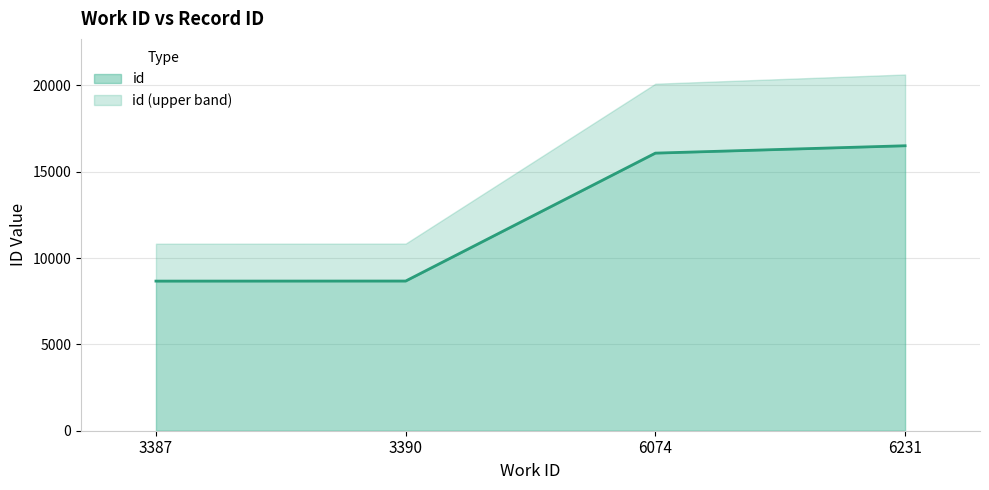

What value does the data have at 6231, to the nearest 50?

16500